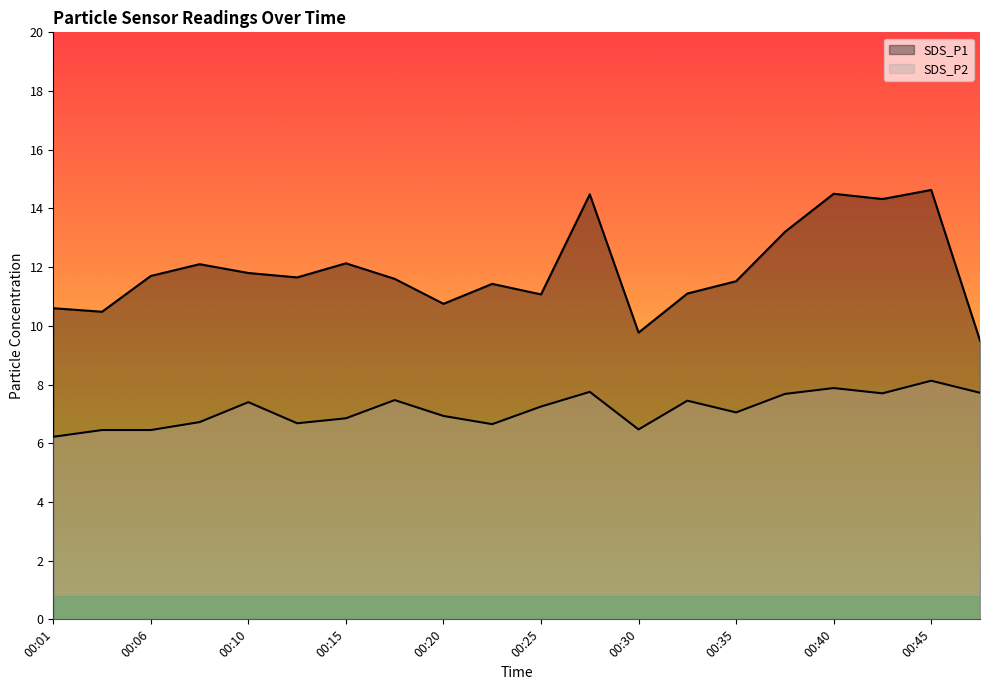

Reading left to right, extract all data points from this chart.

SDS_P1: 00:01=10.6	00:03=10.5	00:06=11.7	00:08=12.1	00:10=11.8	00:13=11.7	00:15=12.1	00:18=11.6	00:20=10.8	00:23=11.4	00:25=11.1	00:28=14.5	00:30=9.8	00:33=11.1	00:35=11.5	00:37=13.2	00:40=14.5	00:42=14.3	00:45=14.6	00:47=9.5
SDS_P2: 00:01=6.2	00:03=6.5	00:06=6.5	00:08=6.7	00:10=7.4	00:13=6.7	00:15=6.8	00:18=7.5	00:20=6.9	00:23=6.7	00:25=7.2	00:28=7.8	00:30=6.5	00:33=7.5	00:35=7.0	00:37=7.7	00:40=7.9	00:42=7.7	00:45=8.1	00:47=7.7